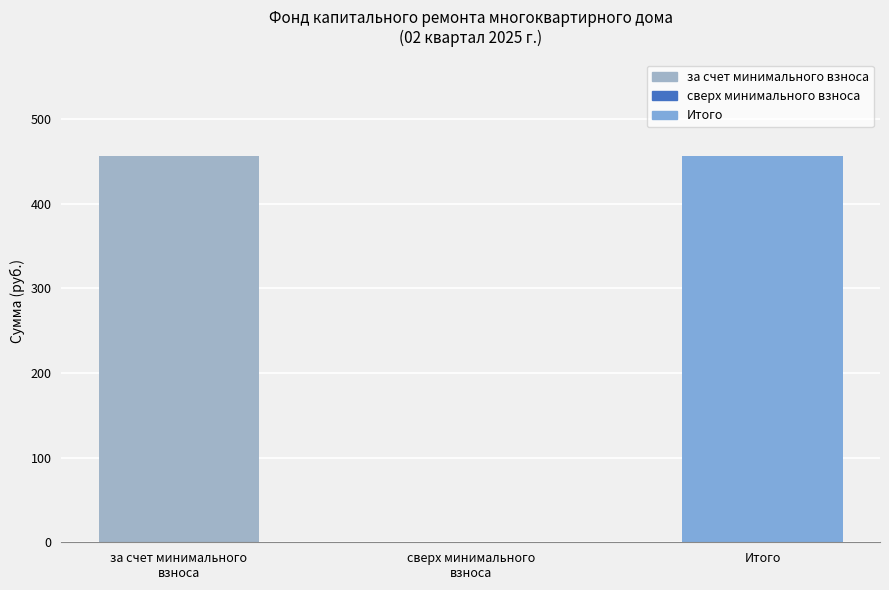

At how many categories does at least one series exceed 392?

2